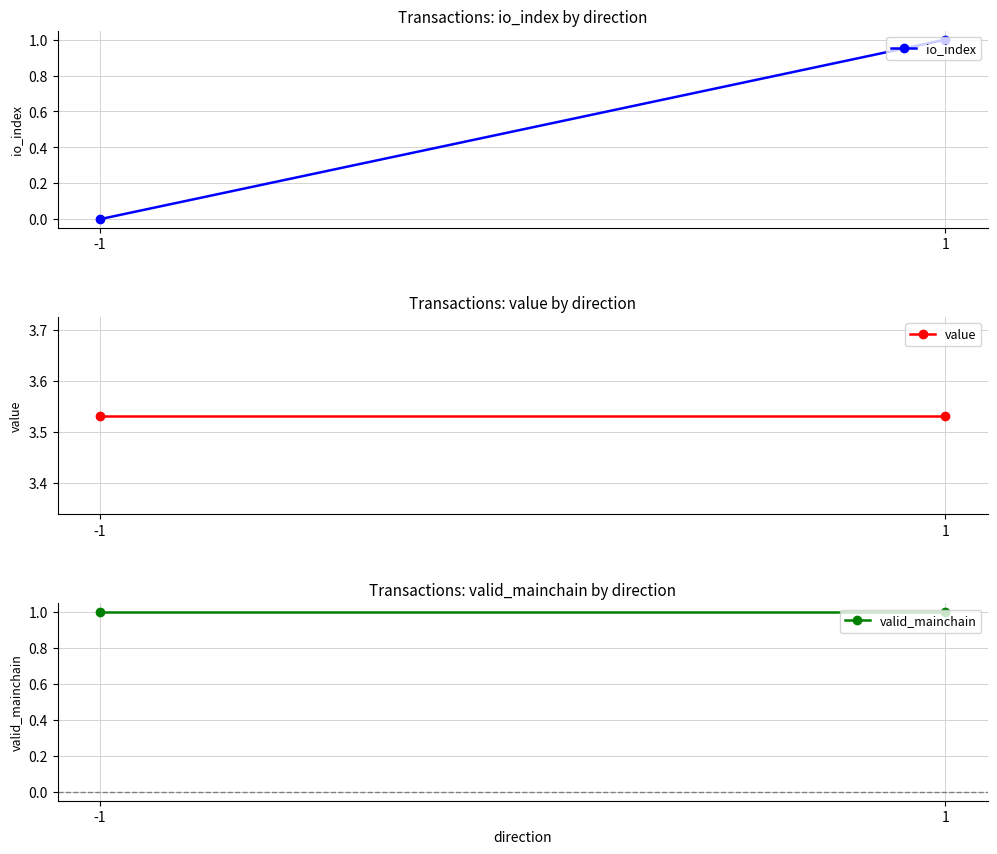

Which has a higher value, 1 or -1?

1